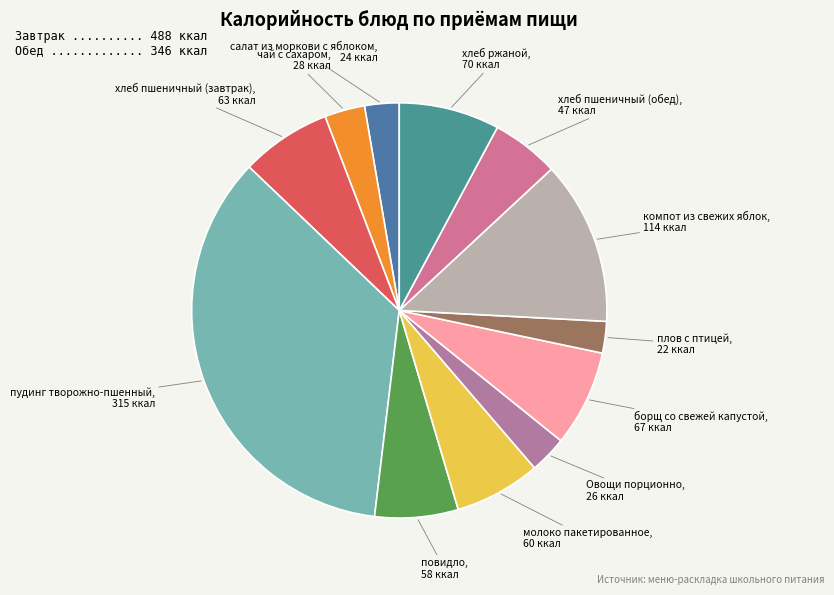

Does хлеб пшеничный (завтрак) represent more than half of the total?

No